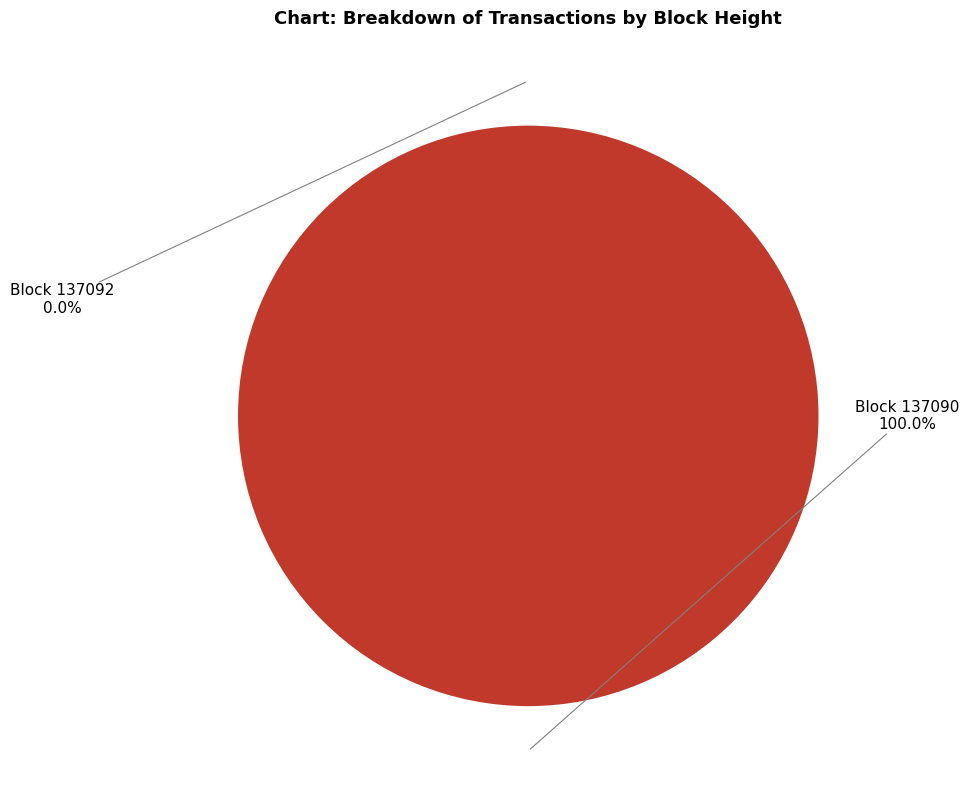

True or false: 137092 accounts for 0% of the total.

True